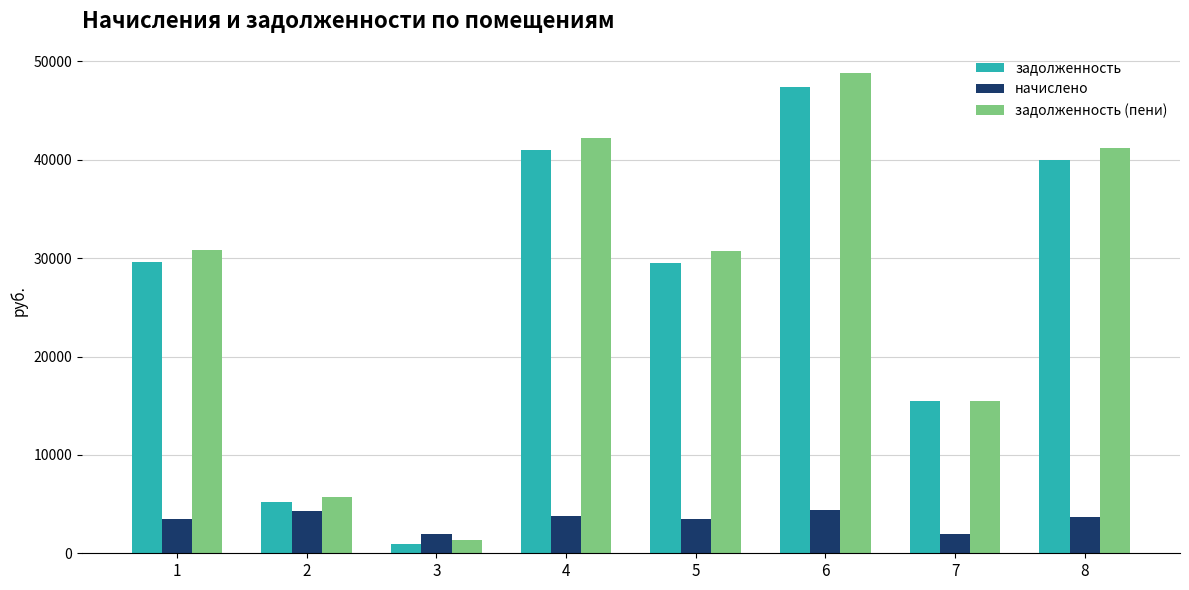

How many values in the начислено series exceed 3673?

4